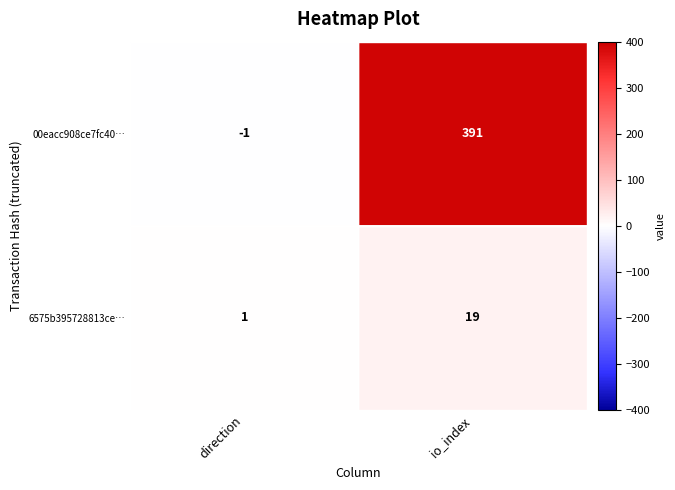

The 00eacc908ce7fc40… series shows 0 at direction. True or false?

False